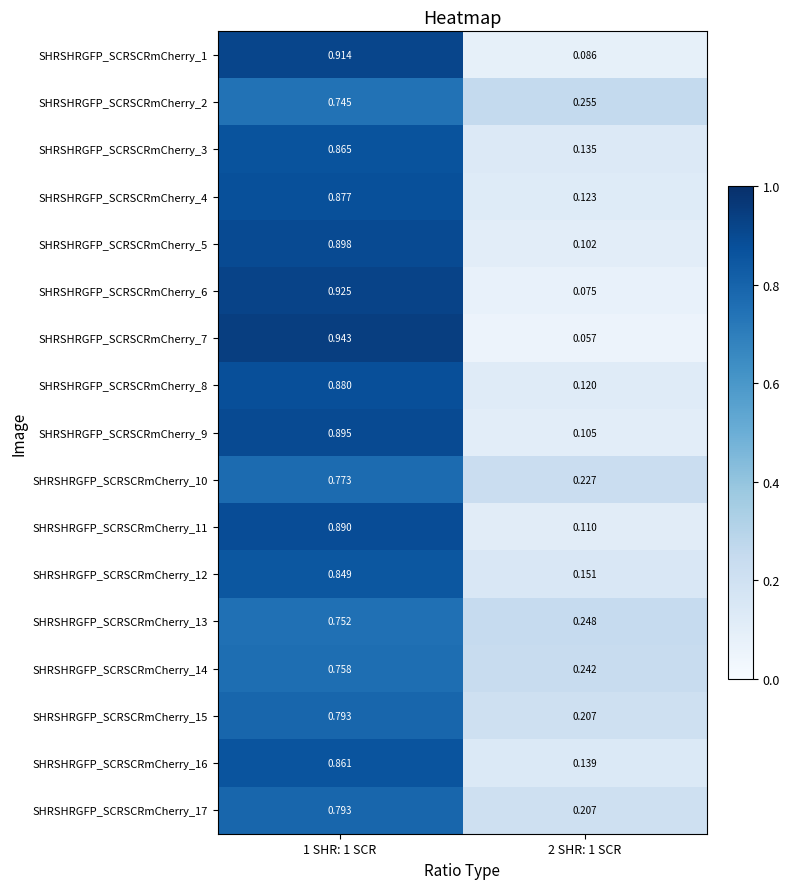

Which label corresponds to the smallest value in the chart?

2 SHR: 1 SCR